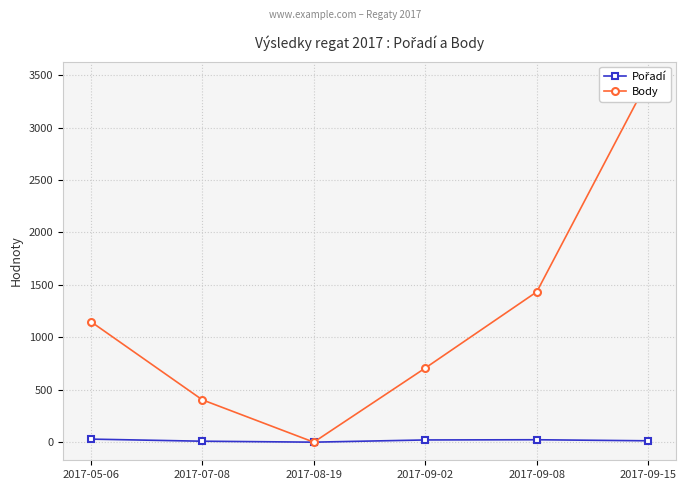

How many data points in Body are above 1150?

2